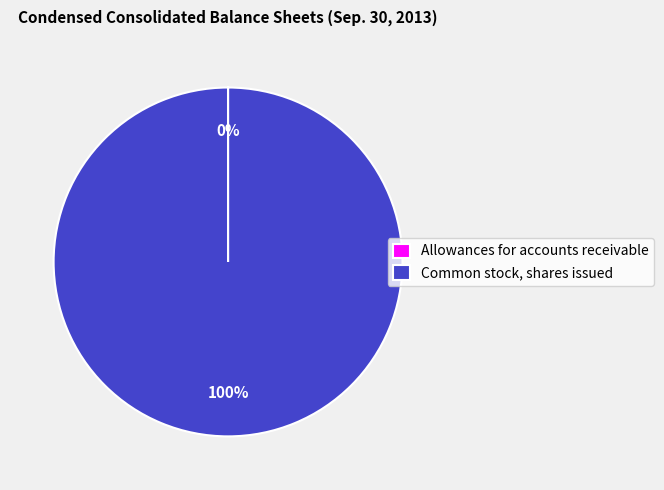

Is it true that Common stock, shares issued is 100% of the pie?

True